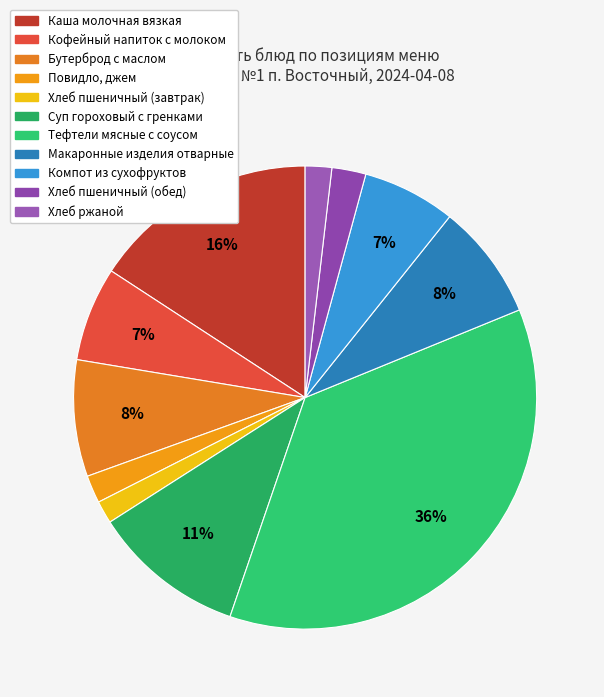

Rank the categories by value from lowest to highest.

Хлеб пшеничный (завтрак), Хлеб ржаной, Повидло, джем, Хлеб пшеничный (обед), Компот из сухофруктов, Кофейный напиток с молоком, Макаронные изделия отварные, Бутерброд с маслом, Суп гороховый с гренками, Каша молочная вязкая, Тефтели мясные с соусом